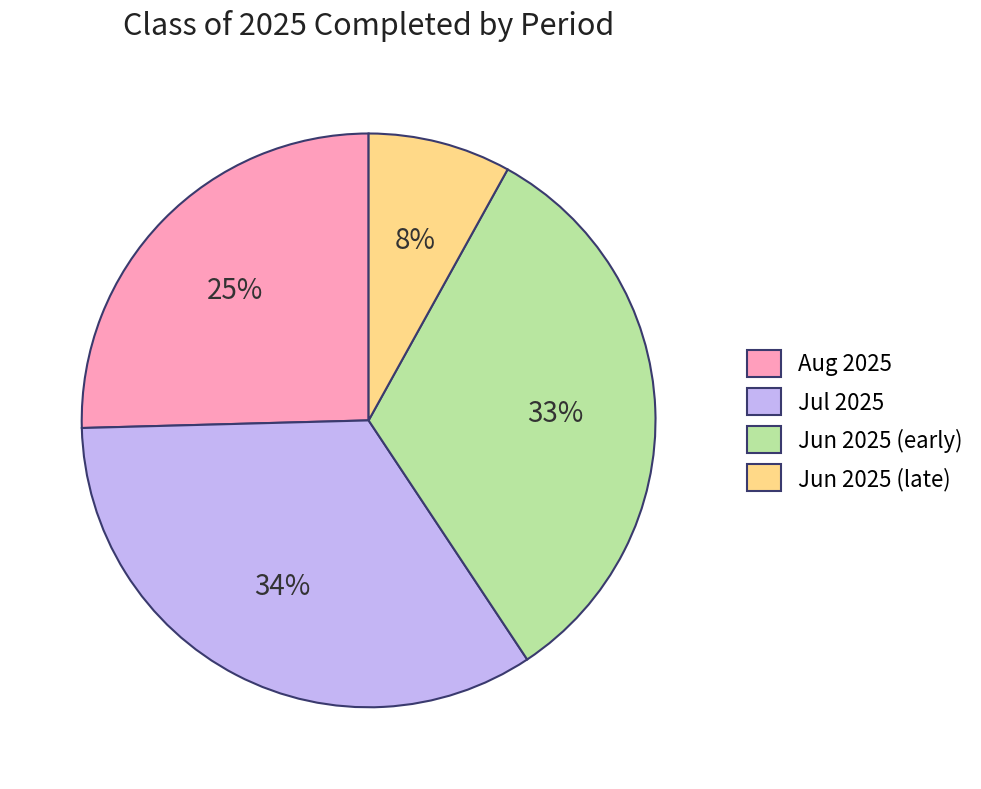

What percentage is the Jul 2025 slice, to the nearest percent?

34%